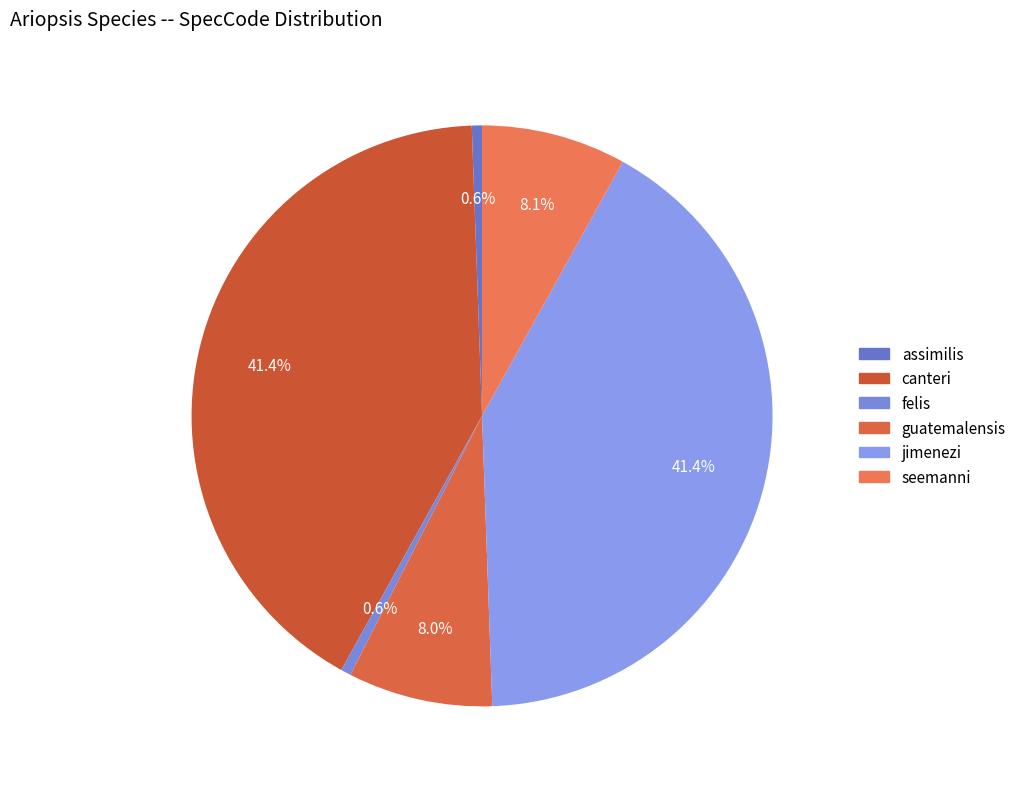

Is it true that assimilis is 1% of the pie?

True